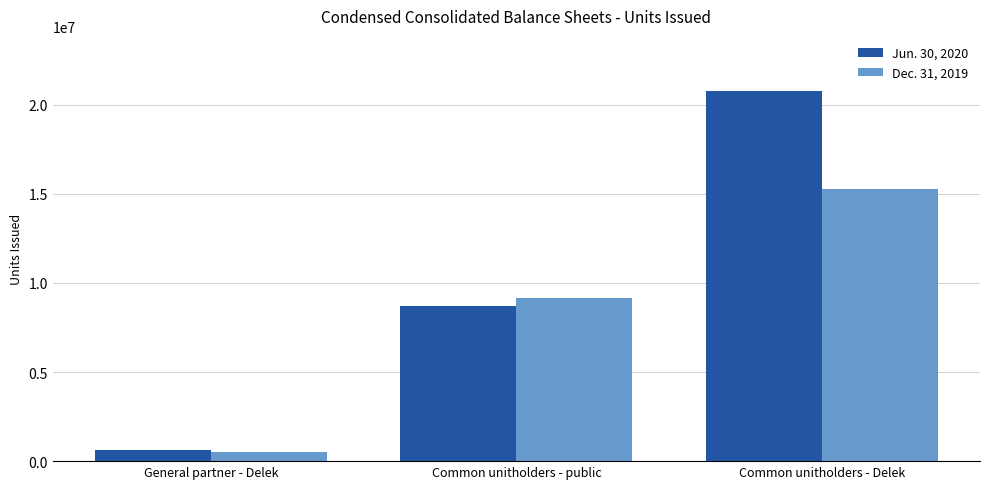

Rank the categories by Jun. 30, 2020 value from lowest to highest.

General partner - Delek, Common unitholders - public, Common unitholders - Delek